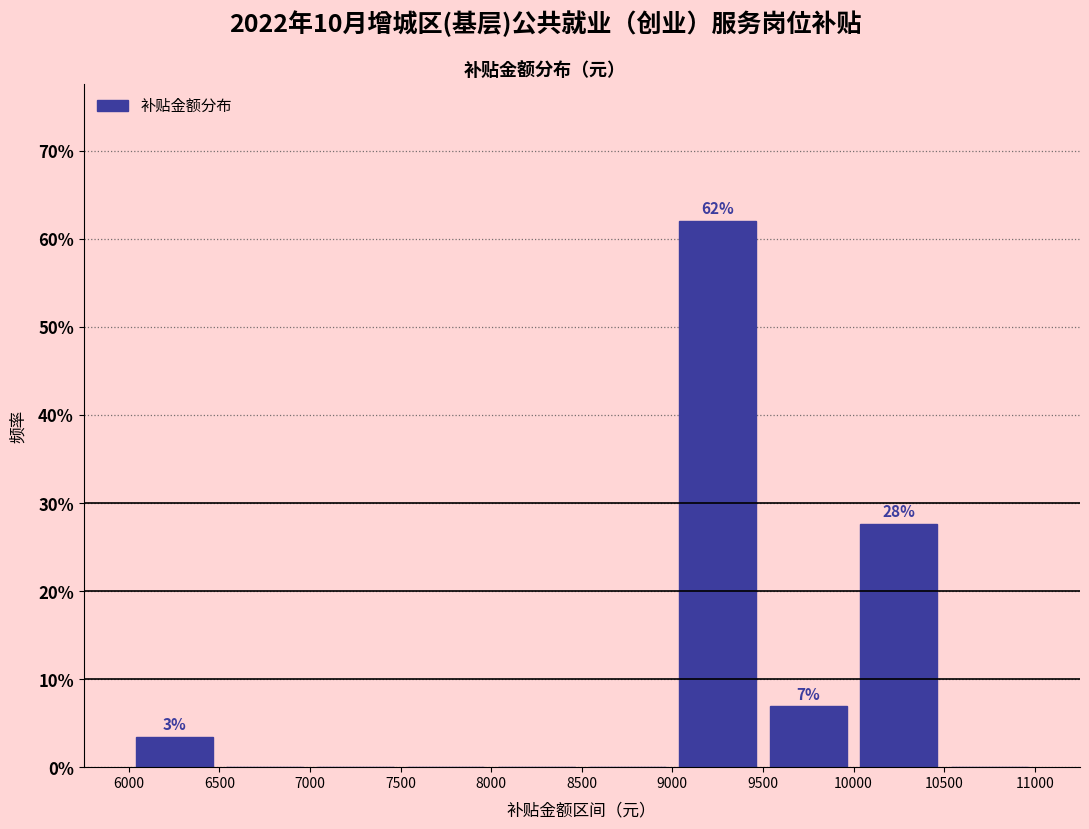

Which range on the x-axis has the tallest bar?

9000 to 9500